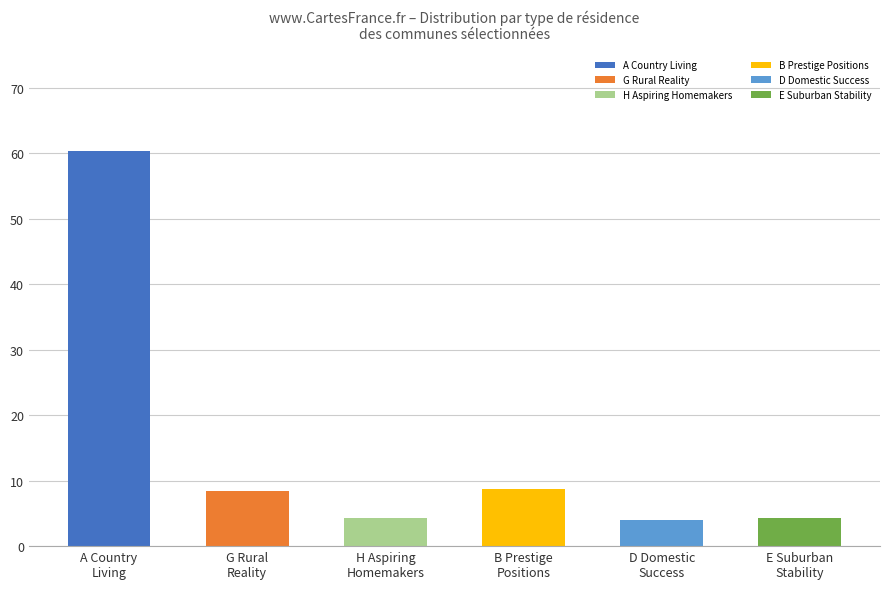

What is the difference between the maximum and minimum values?

56.3